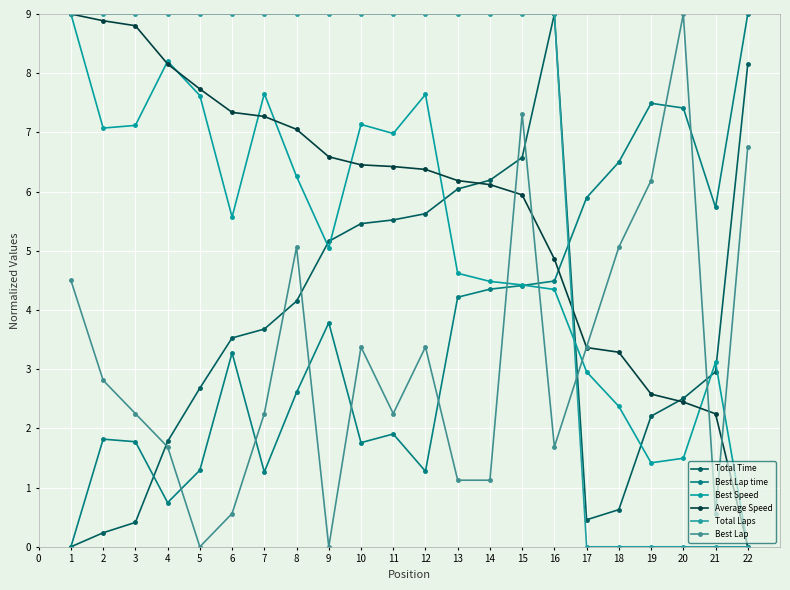

What is the spread (max minus min) of values at 5?

9.0